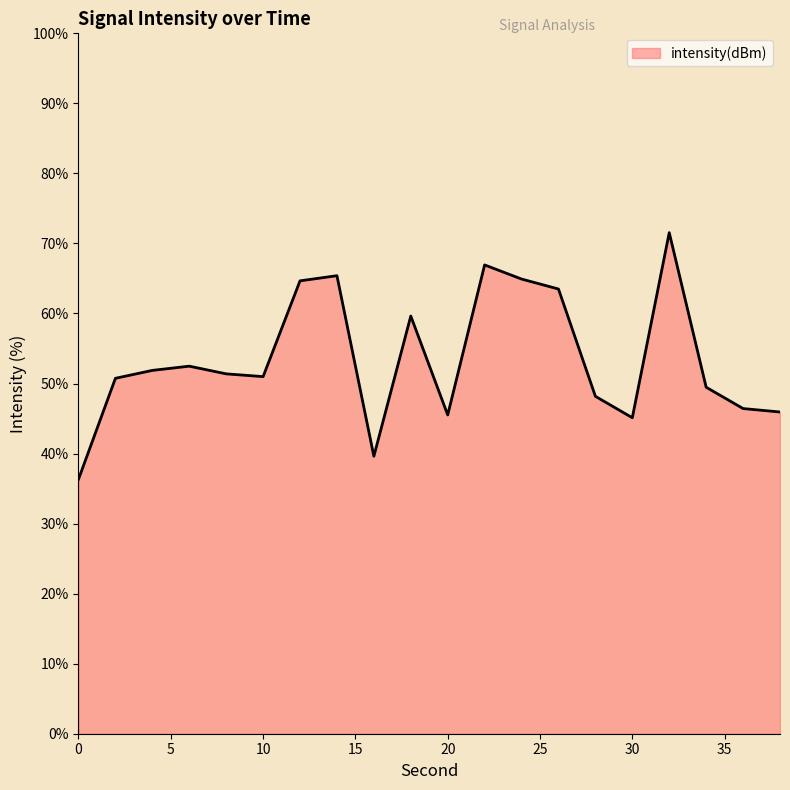

What is the difference between the maximum and minimum values?

35.2